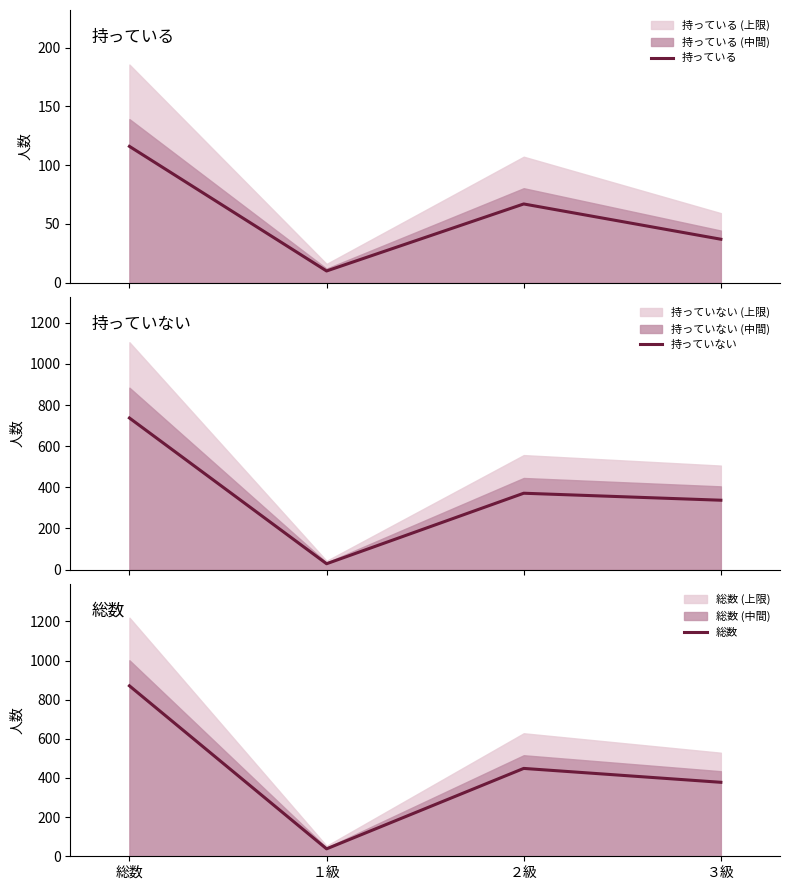

List the series in order of their overall mean, highest first.

総数, 持っていない, 持っている